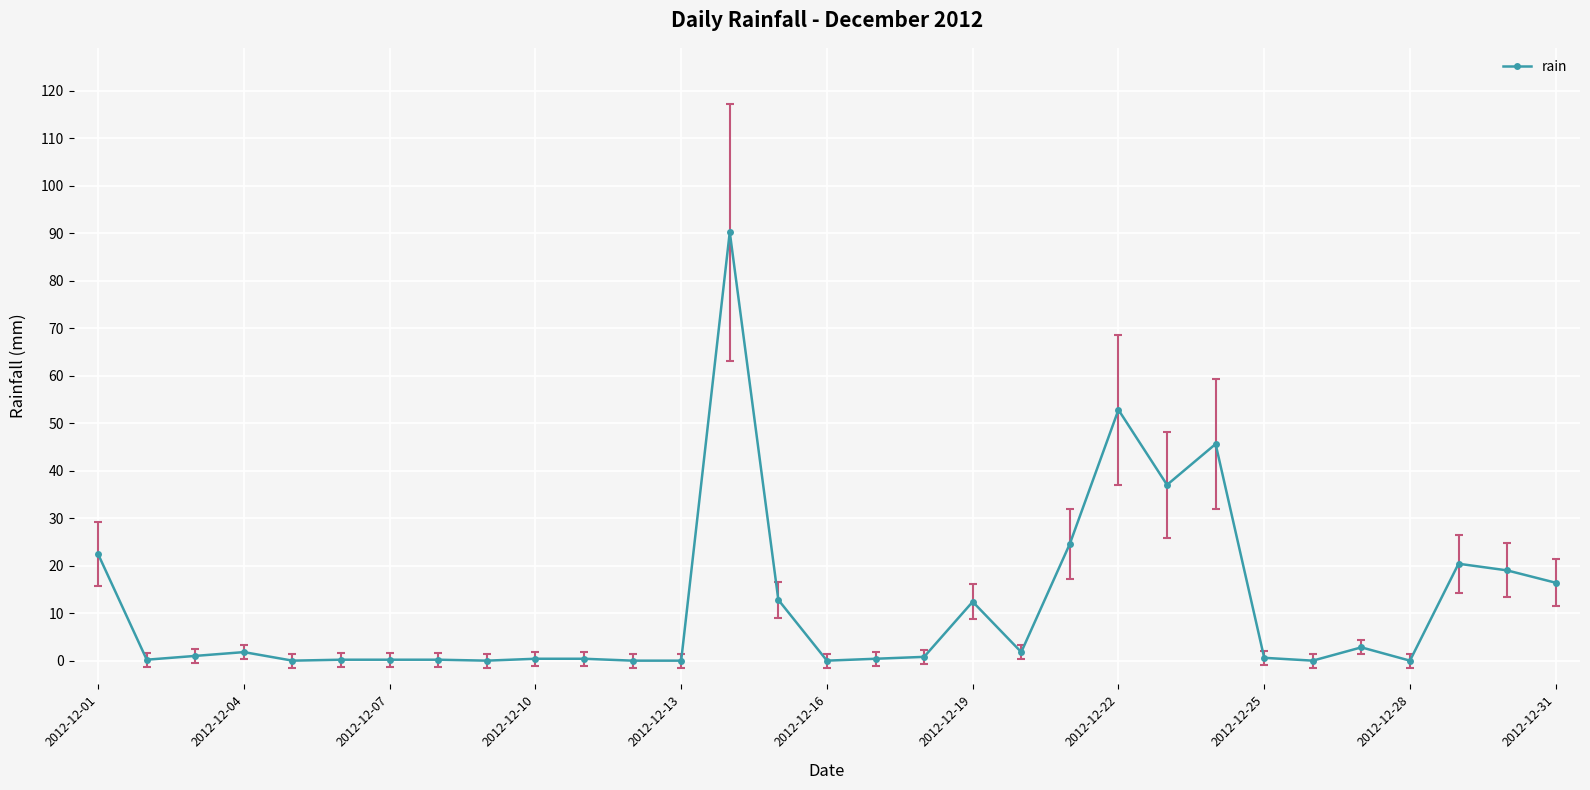

True or false: the data has more than 1 interior local peaks.

True